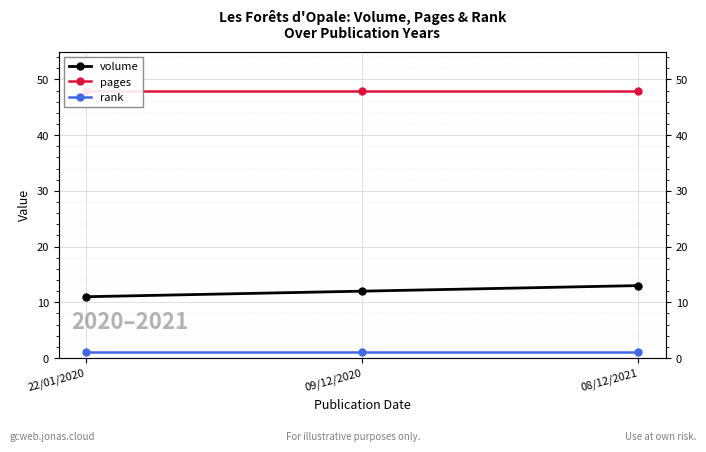

Which series has the largest range (max minus min)?

volume